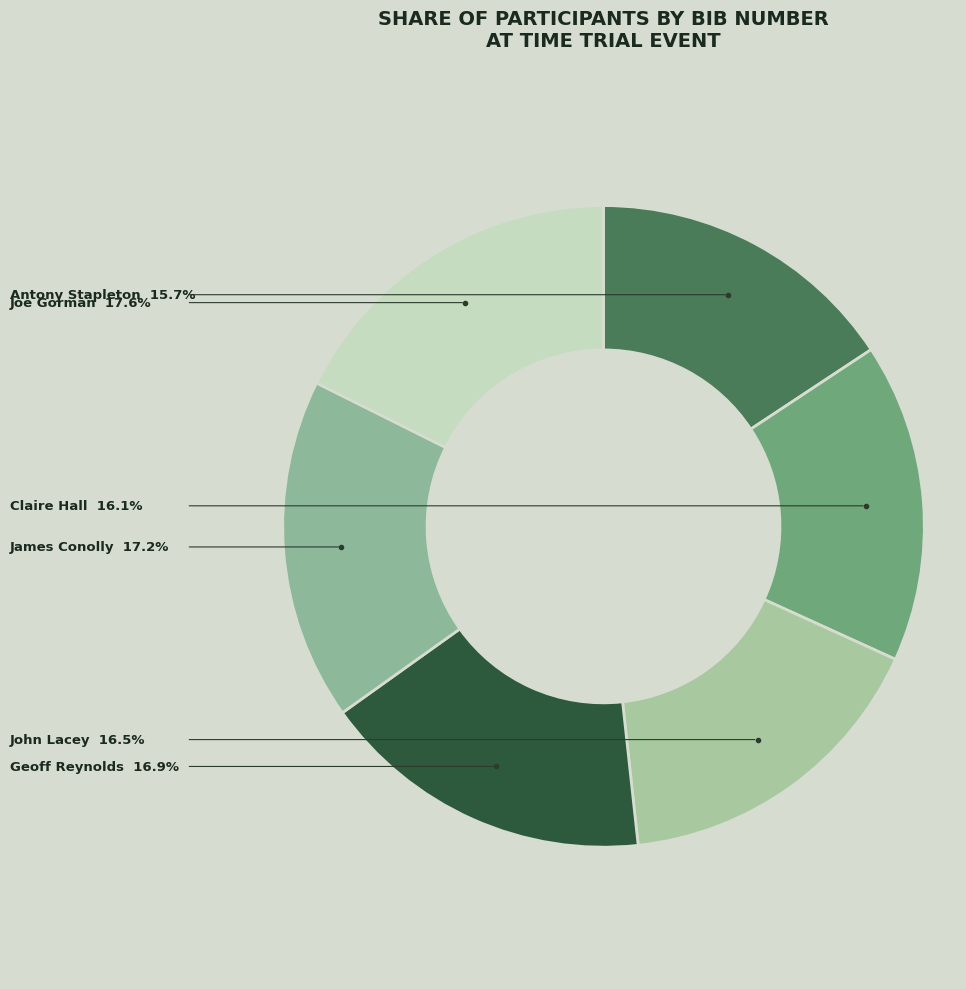

How many segments does this pie chart have?

6